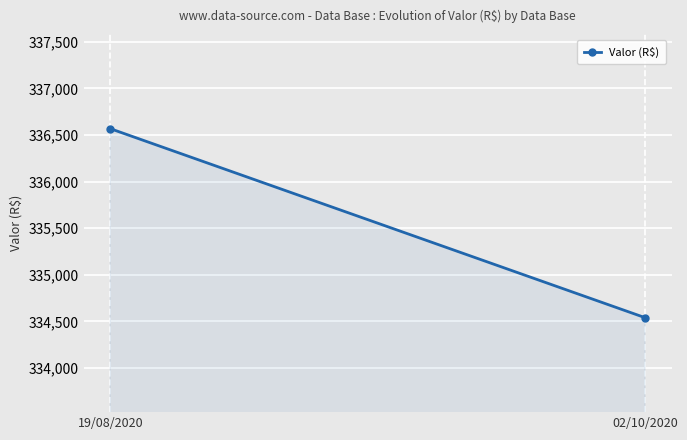

Between 02/10/2020 and 19/08/2020, which is larger?

19/08/2020